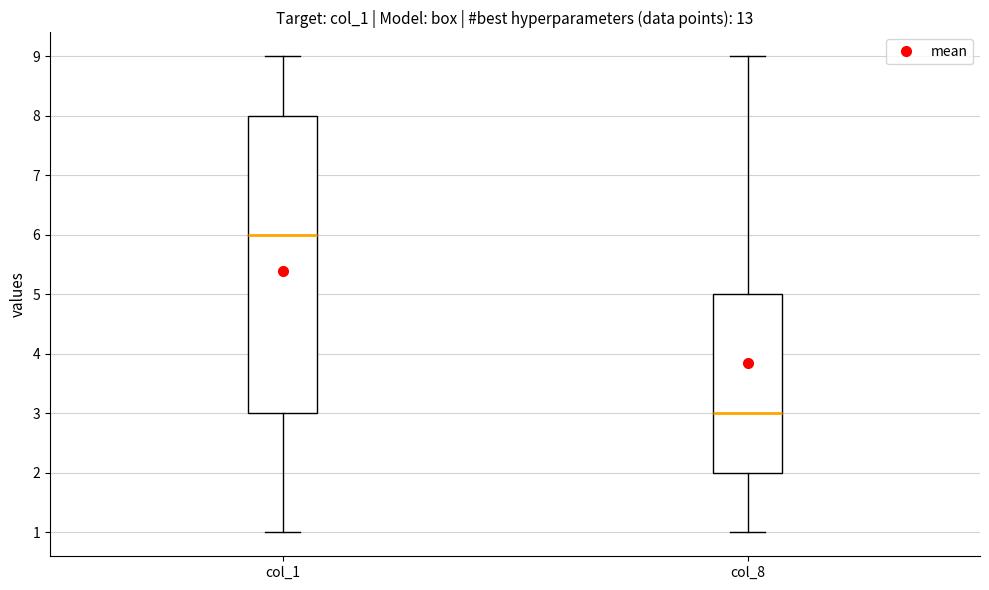

Reading left to right, read every box against the y-axis: the position of its median line, the range the box covers, and the ends of its whiskers. The values are not printed on the chart, so give them approximately, as read against the axis.

col_1: median 6, box 3 to 8, whiskers 1 to 9
col_8: median 3, box 2 to 5, whiskers 1 to 9